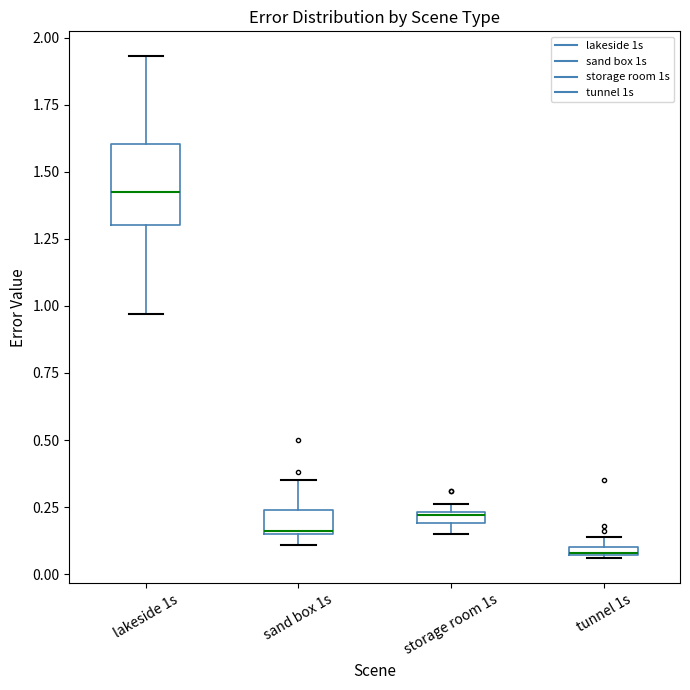

Which box has the highest median line?

lakeside 1s